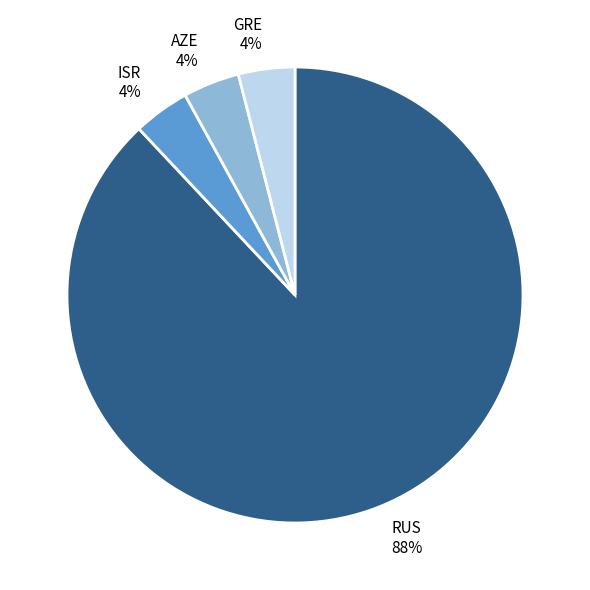

Combined, do AZE and ISR account for over 50%?

No